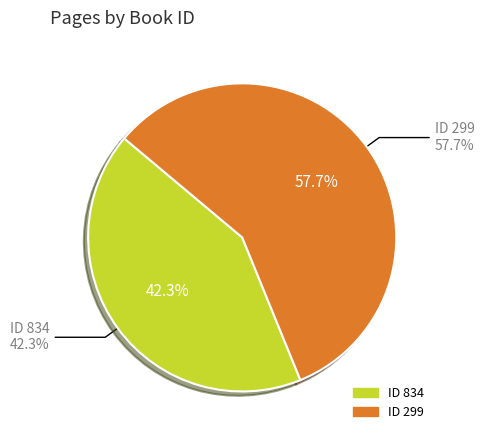

How many slices are in this pie chart?

2